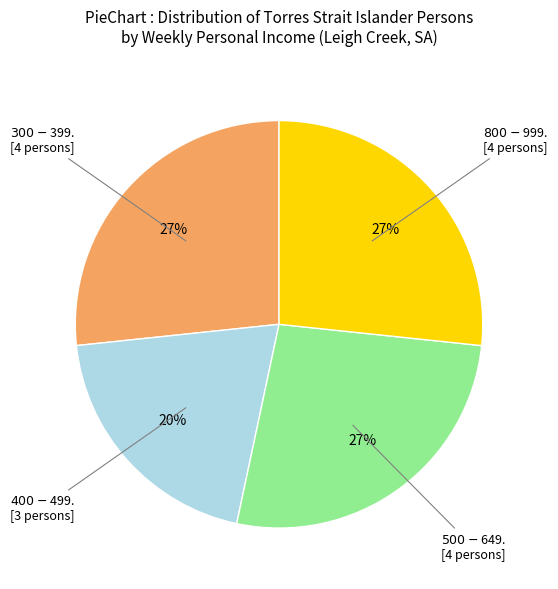

To the nearest percent, what is the average slice percentage?

25%